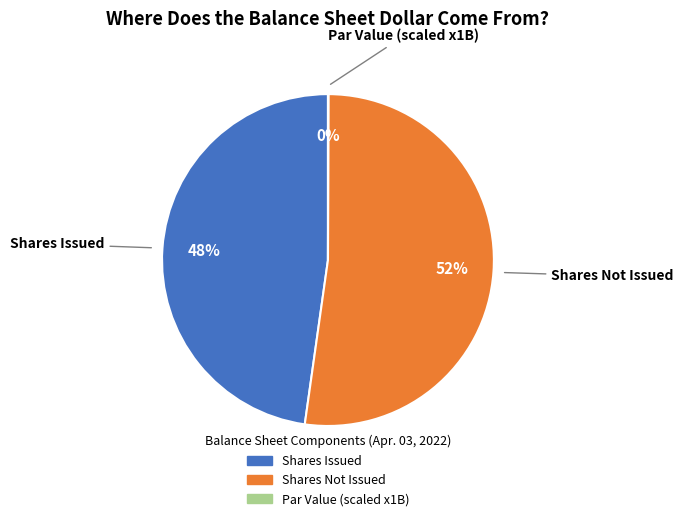

To the nearest percent, what is the difference between the largest and smallest slice percentages?

52%